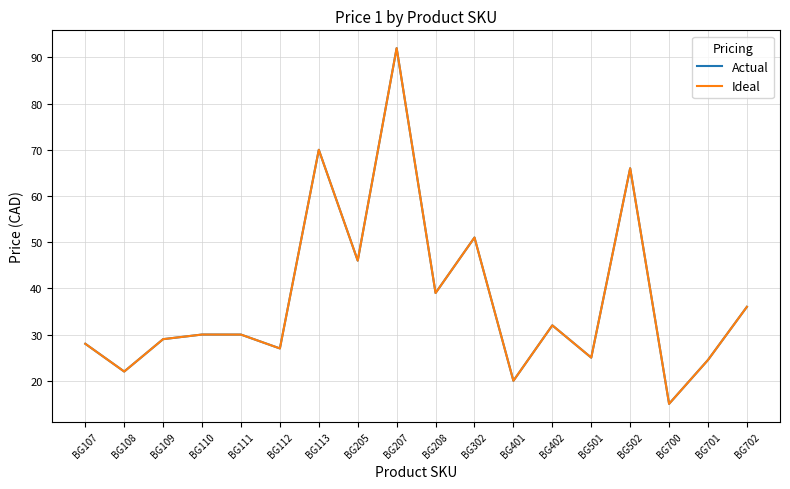

How many lines are shown in the chart?

2